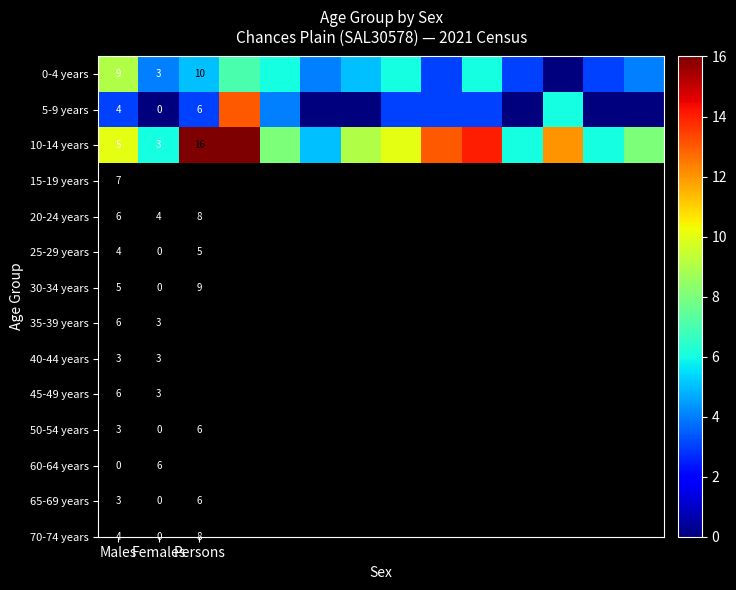

The value of 0-4 years at Females is 3. True or false?

True